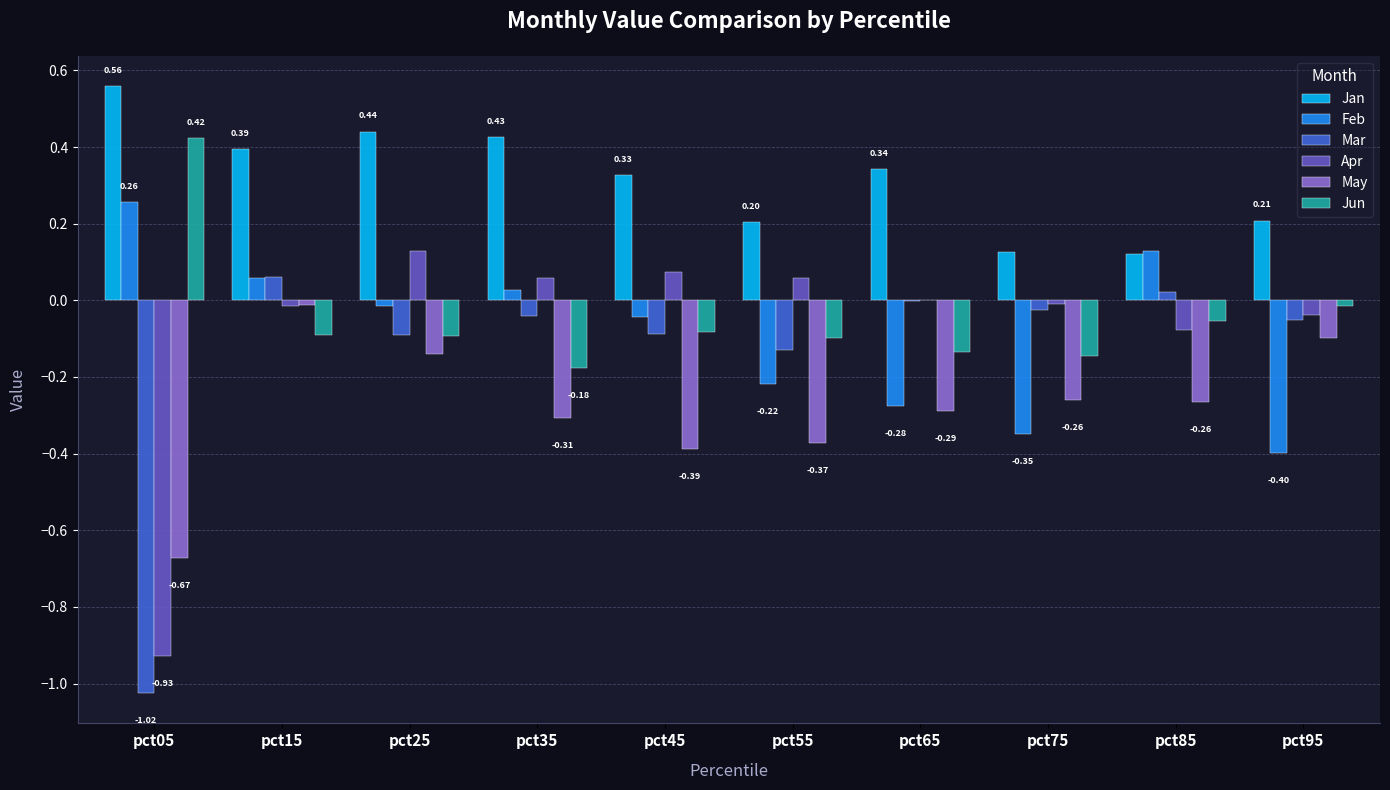

How many distinct data groups are displayed?

6